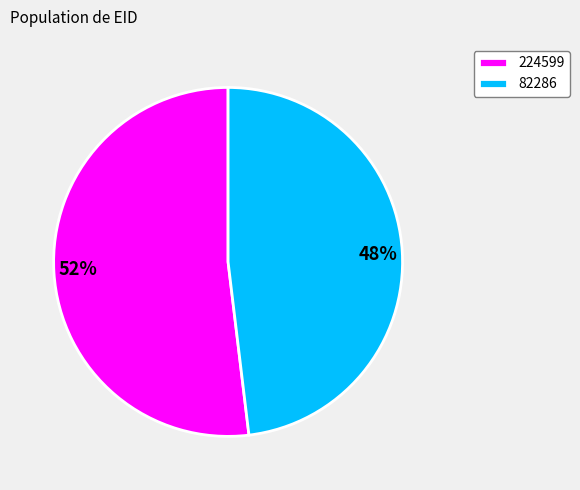

What is the largest slice in the pie chart?

224599